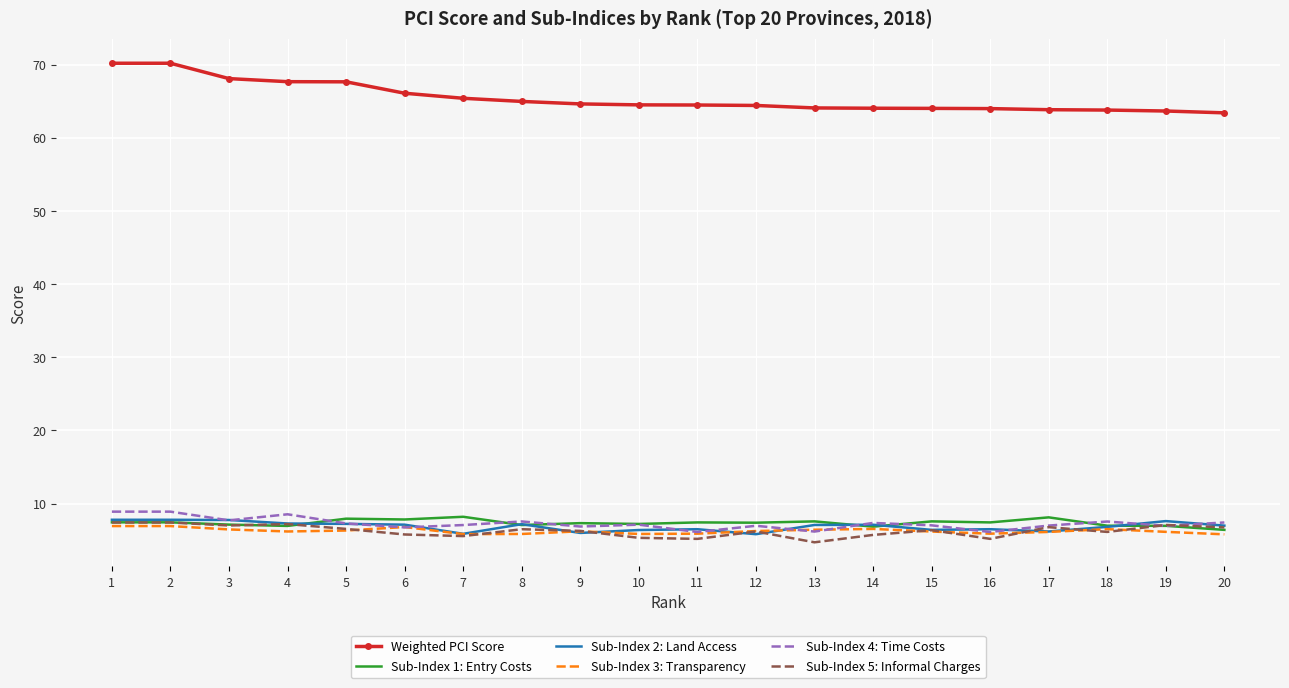

What is the spread (max minus min) of values at 5?

61.3